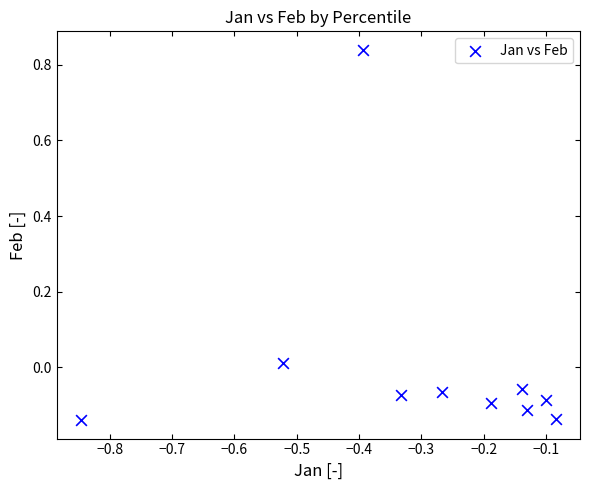

What is the range of Y values (max minus min)?

1.0